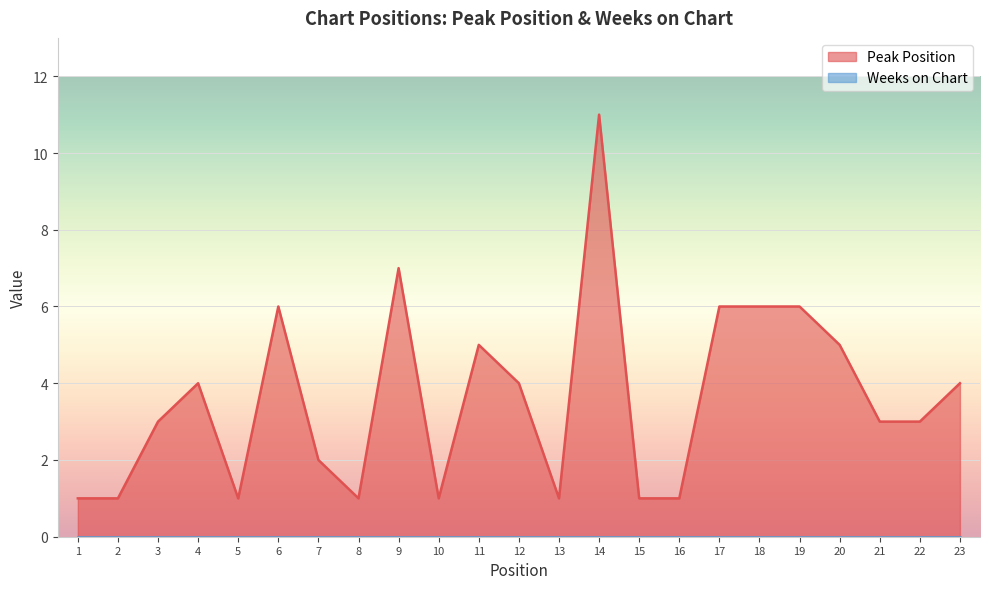

What is the value of the 4th point from the left?

4